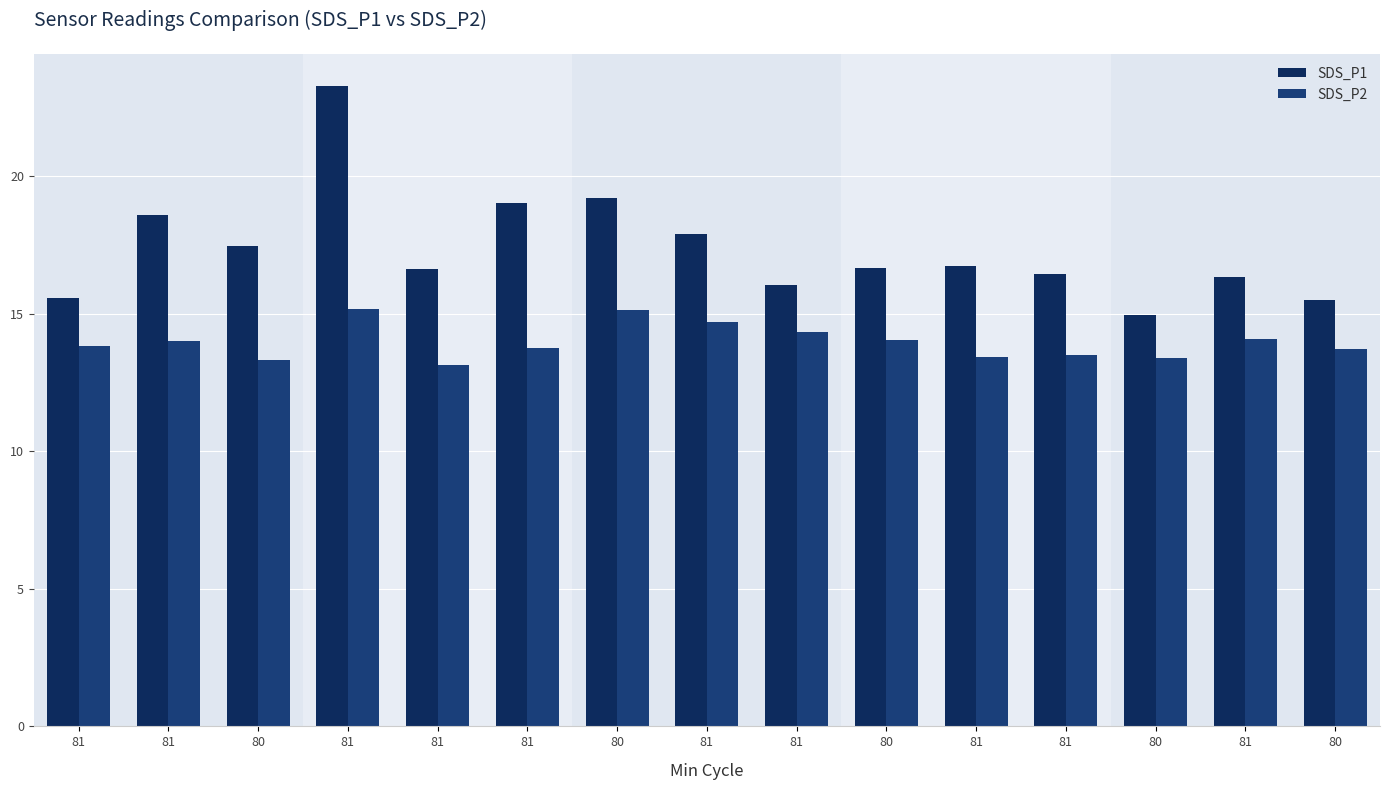

Reading left to right, what are all the values shown in this chart?

SDS_P1: 81=15.6	81=18.6	80=17.4	81=23.3	81=16.6	81=19.0	80=19.2	81=17.9	81=16.0	80=16.7	81=16.7	81=16.4	80=14.9	81=16.3	80=15.5
SDS_P2: 81=13.8	81=14.0	80=13.3	81=15.2	81=13.1	81=13.8	80=15.1	81=14.7	81=14.3	80=14.0	81=13.4	81=13.5	80=13.4	81=14.1	80=13.7